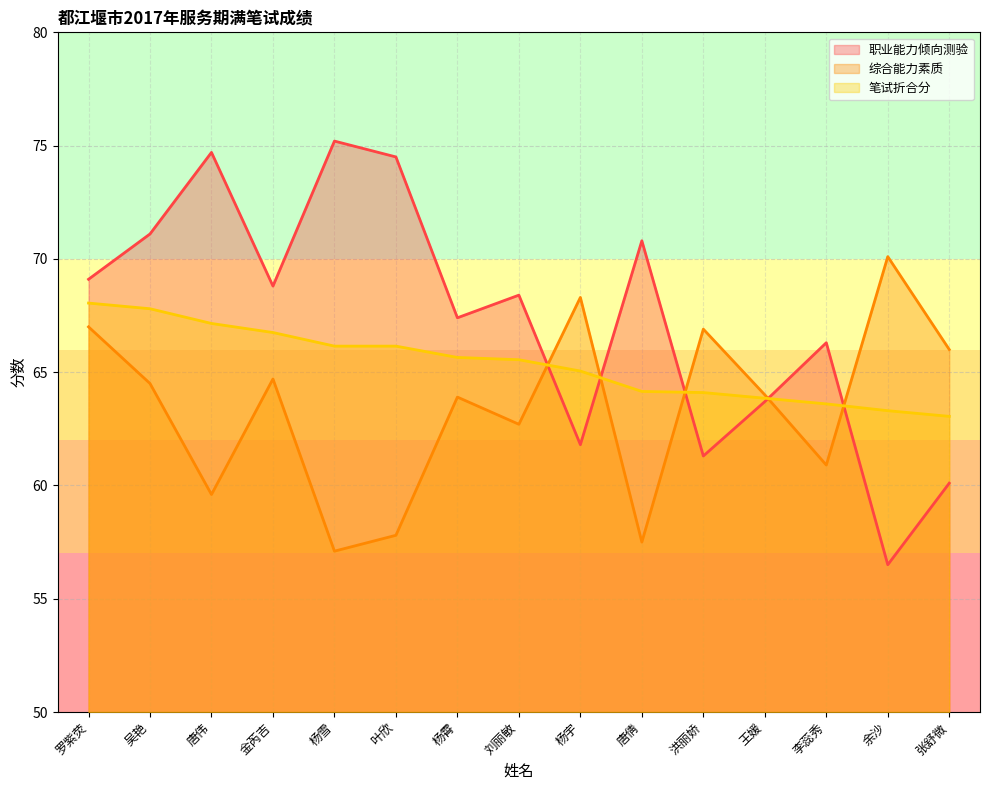

The value of 职业能力倾向测验 at 罗紫荧 is 18.1. True or false?

False